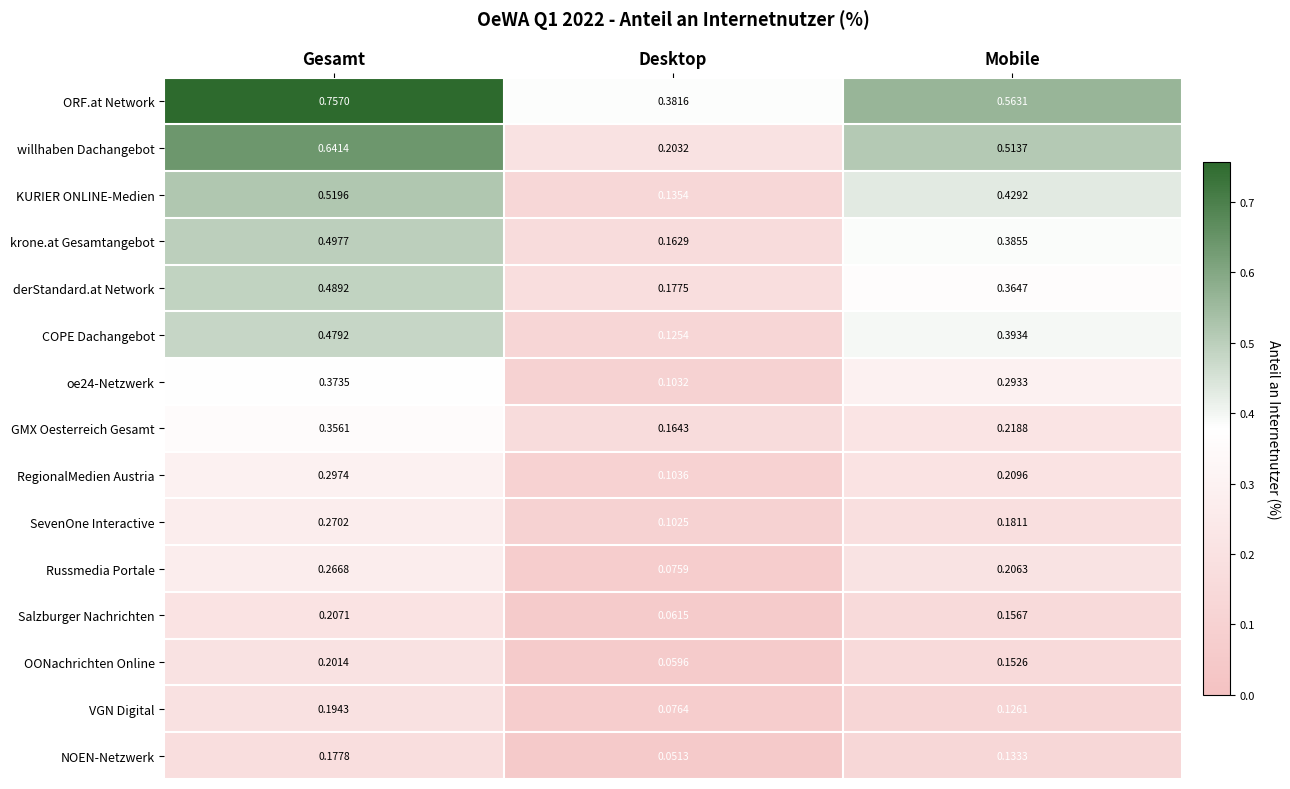

Which category has the highest value across all series?

Gesamt